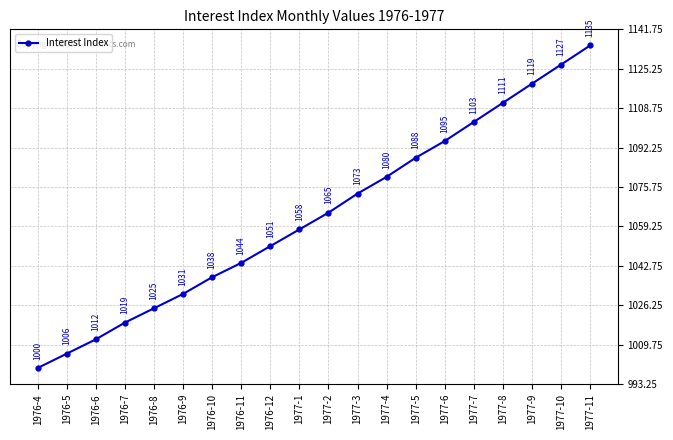

Rank the categories by value from lowest to highest.

1976-4, 1976-5, 1976-6, 1976-7, 1976-8, 1976-9, 1976-10, 1976-11, 1976-12, 1977-1, 1977-2, 1977-3, 1977-4, 1977-5, 1977-6, 1977-7, 1977-8, 1977-9, 1977-10, 1977-11